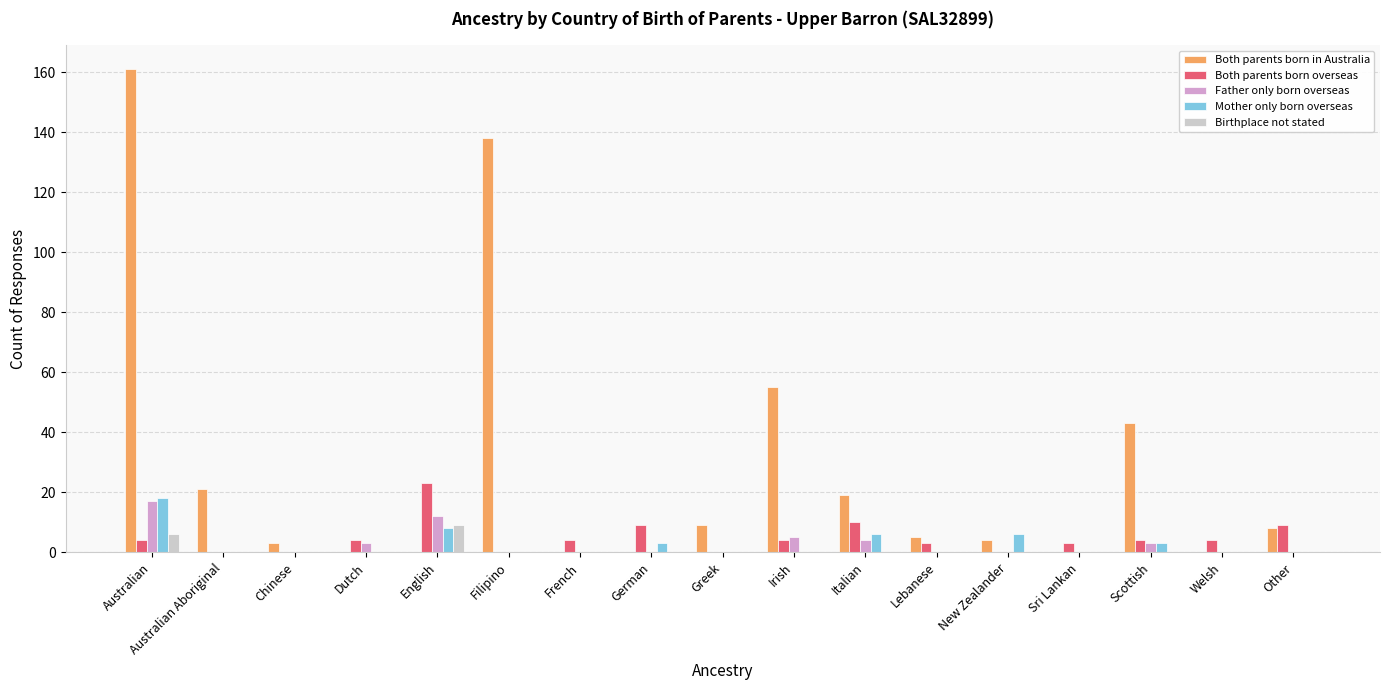

What are all the series names shown in the legend?

Both parents born in Australia, Both parents born overseas, Father only born overseas, Mother only born overseas, Birthplace not stated